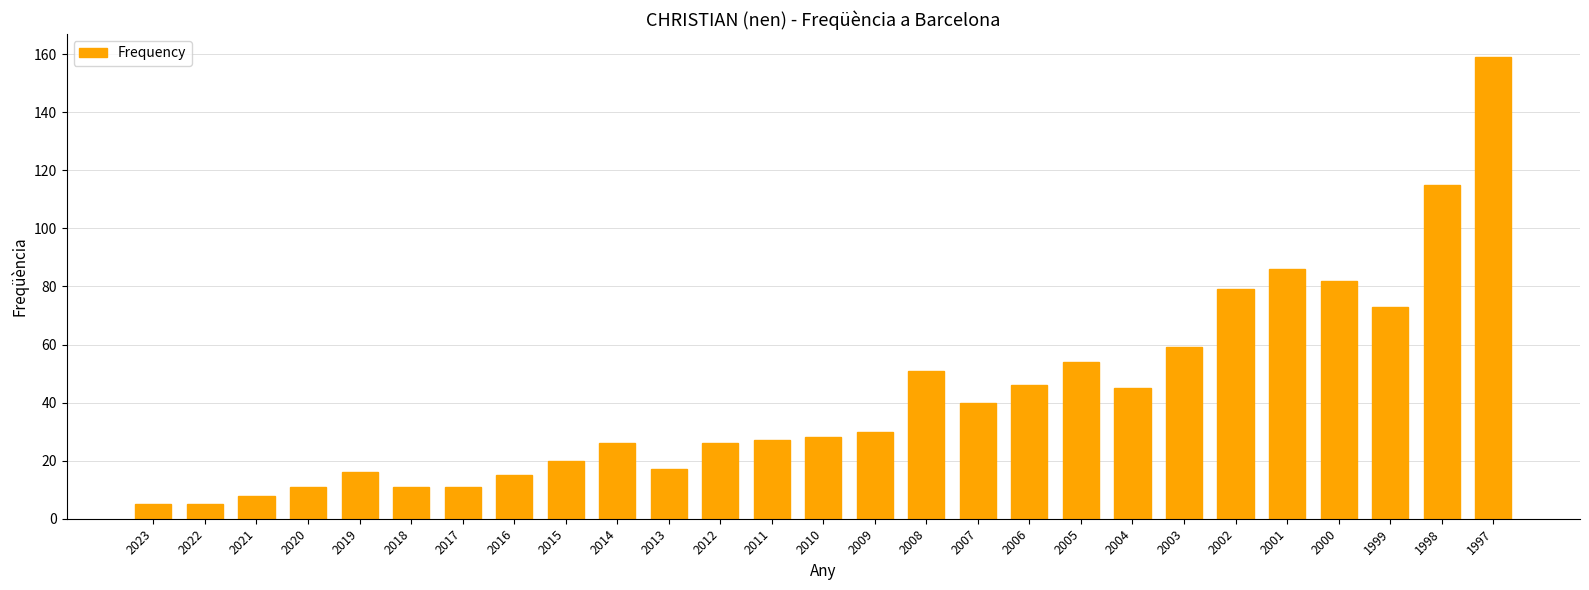

Reading right to left, transcribe all the data shown in this chart.

159	115	73	82	86	79	59	45	54	46	40	51	30	28	27	26	17	26	20	15	11	11	16	11	8	5	5